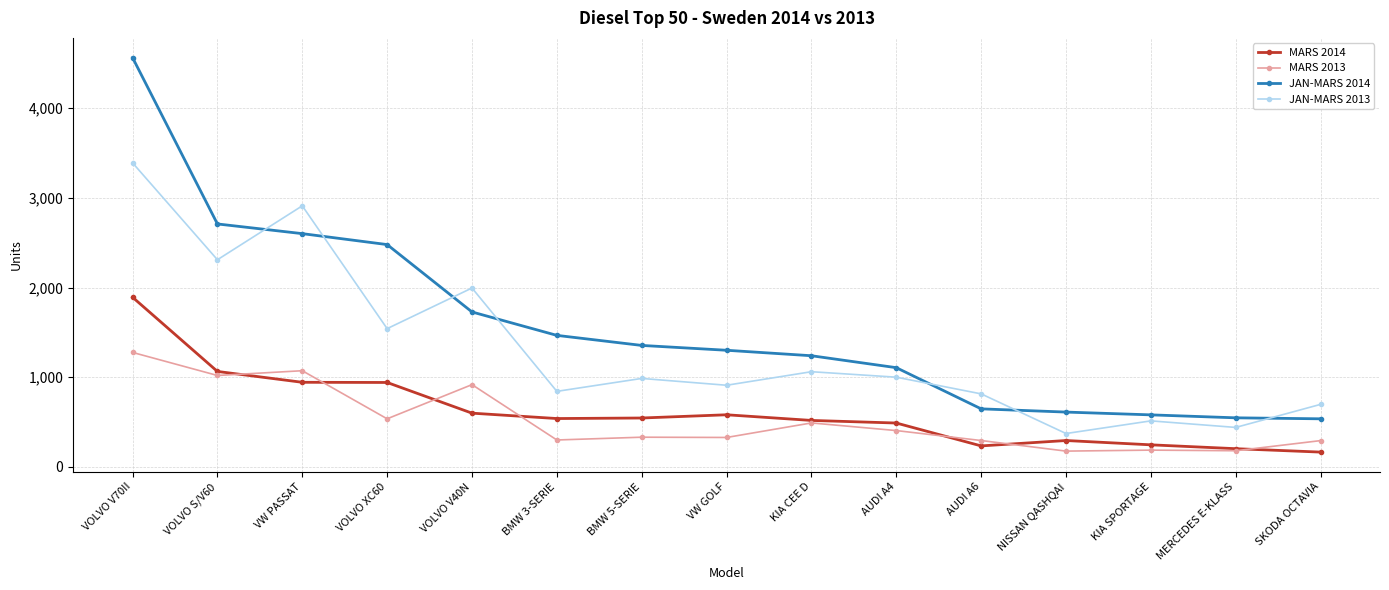

At VOLVO V70II, list the series in order from largest to smallest.

JAN-MARS 2014, JAN-MARS 2013, MARS 2014, MARS 2013